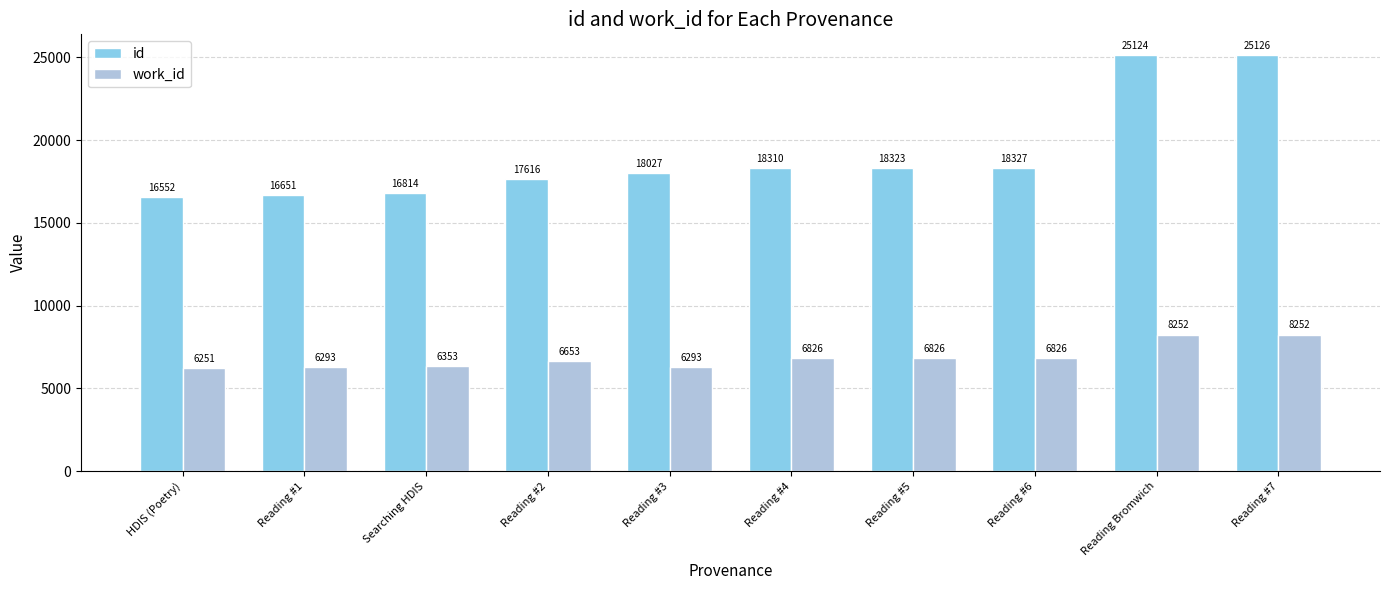

Is the value of work_id at Reading #7 greater than the value of id at Reading #6?

No